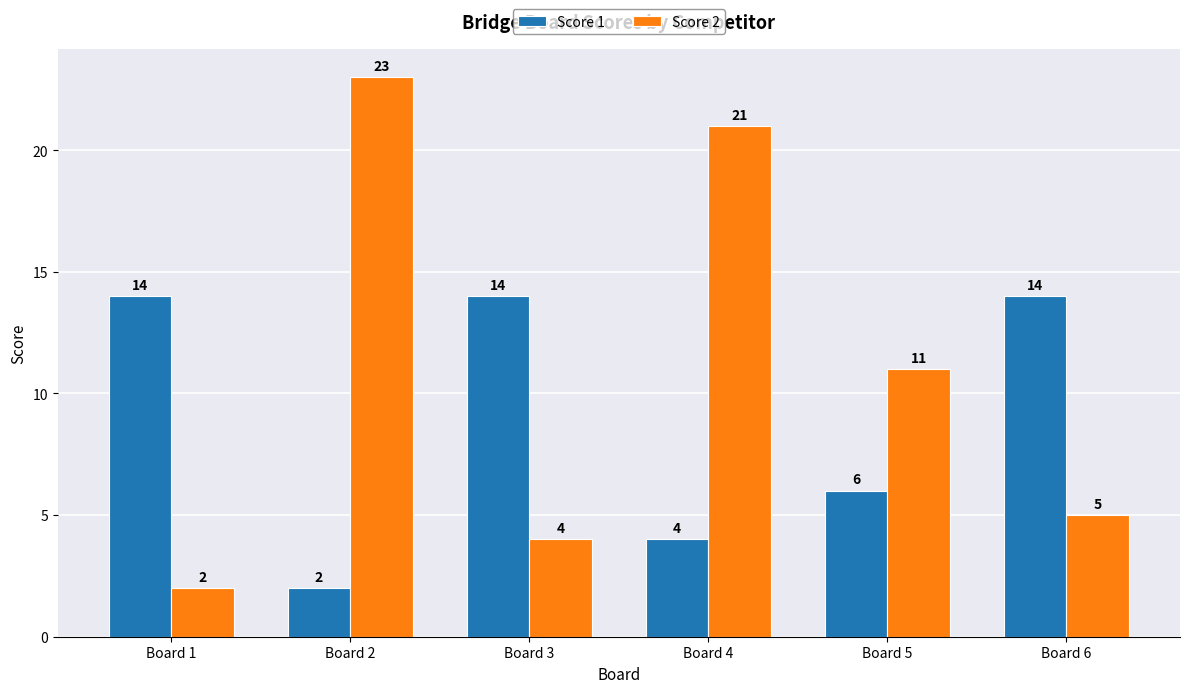

What is the spread (max minus min) of values at Board 2?

21